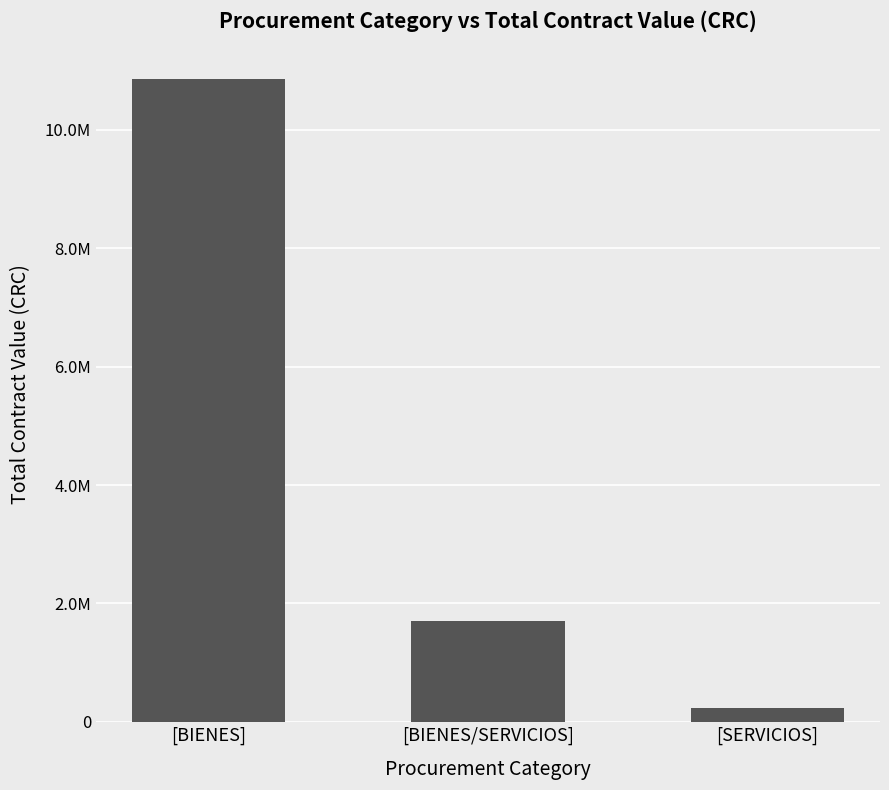

What is the sum of all values?

12795082.0